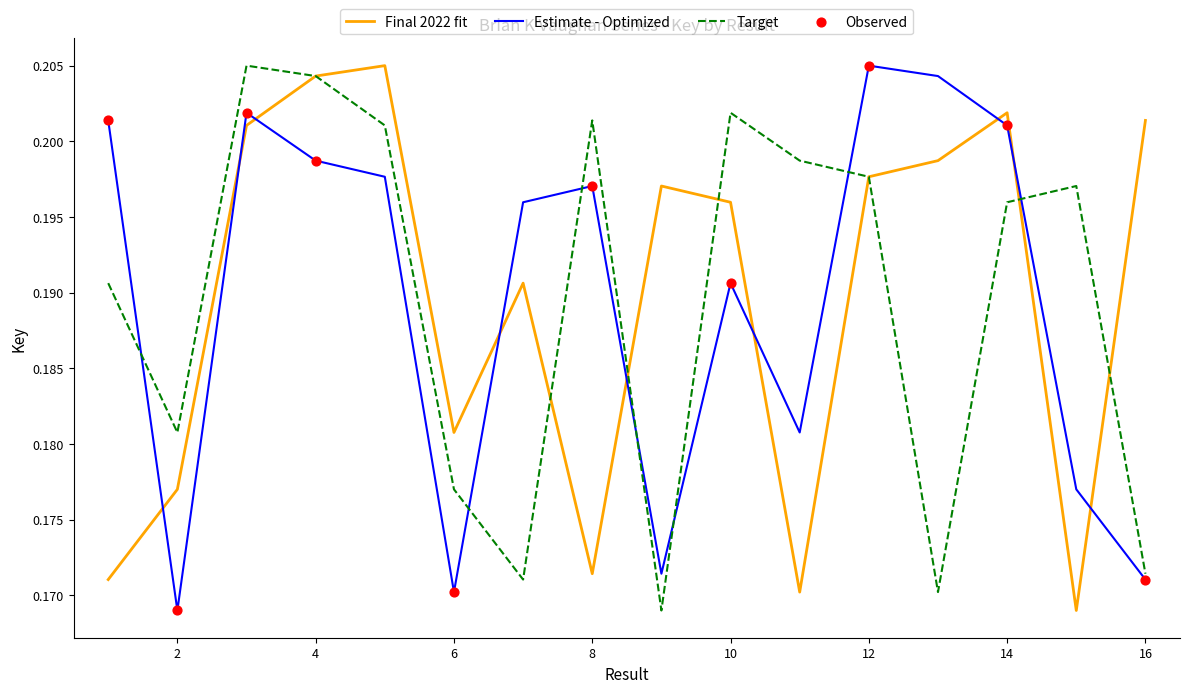

At how many categories does at least one series exceed 0?

16